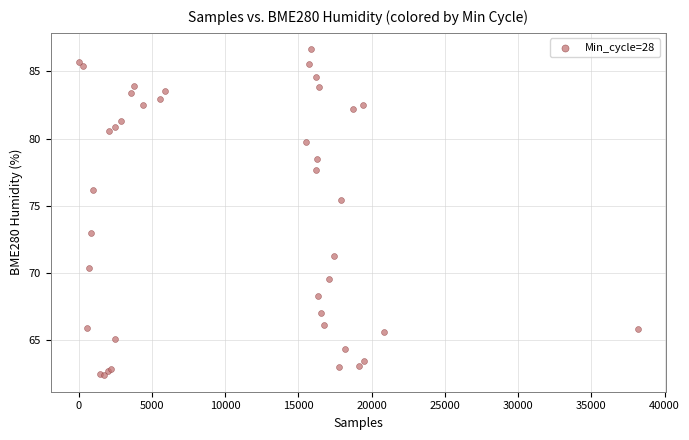

What Y value in the scatter plot is closest to 74?

73.0